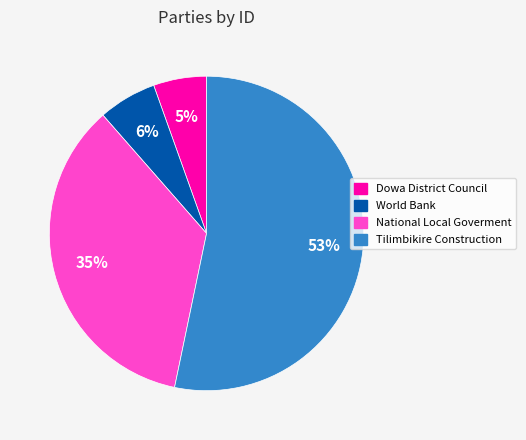

Is the sum of National Local Goverment and World Bank greater than half?

No